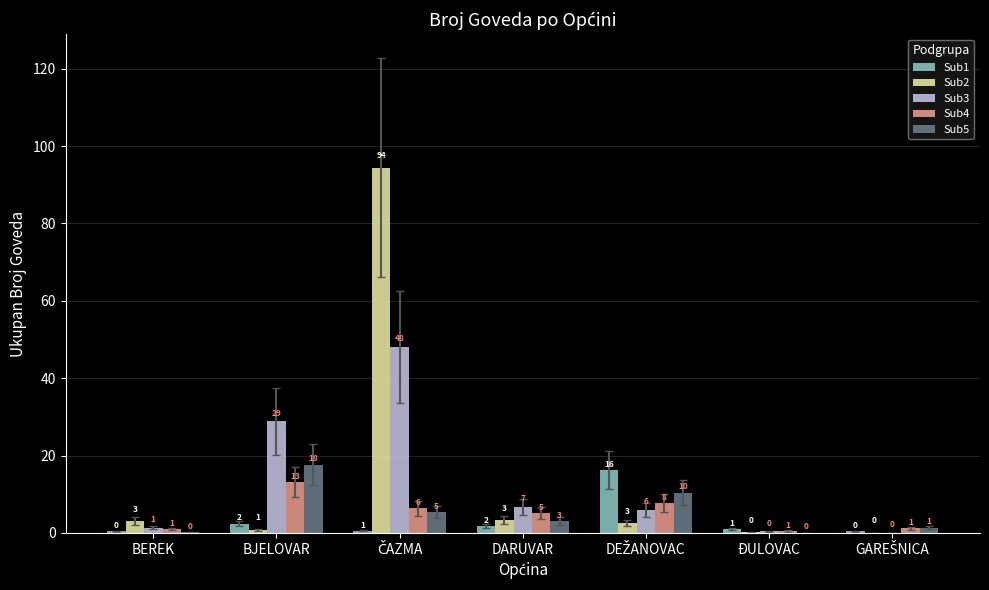

What are all the series names shown in the legend?

Sub1, Sub2, Sub3, Sub4, Sub5